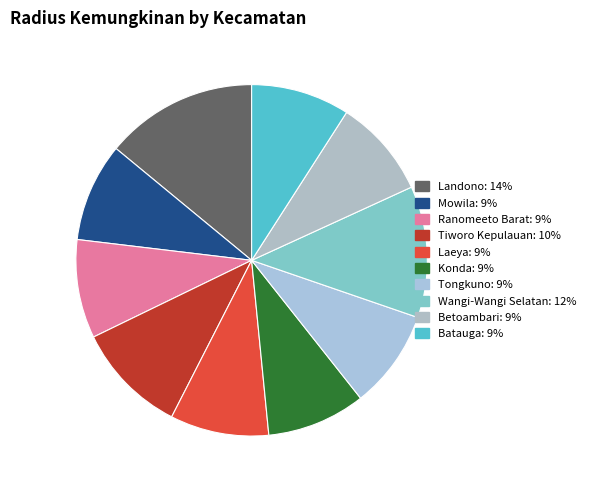

To the nearest percent, what is the average slice percentage?

10%